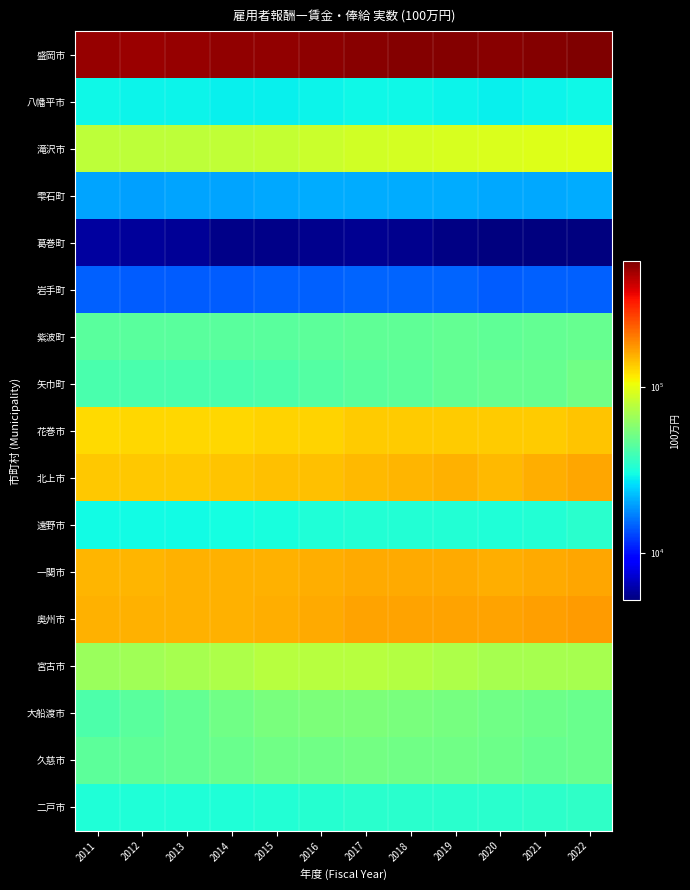

Between 2016 and 2019, which is larger?

2019